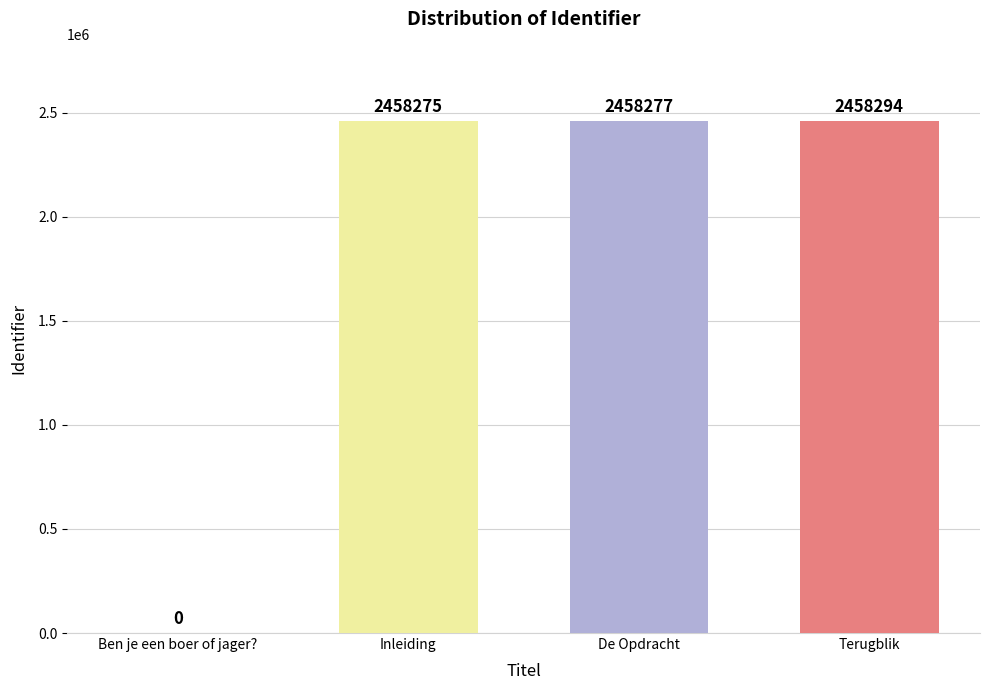

Which label corresponds to the largest value in the chart?

Terugblik